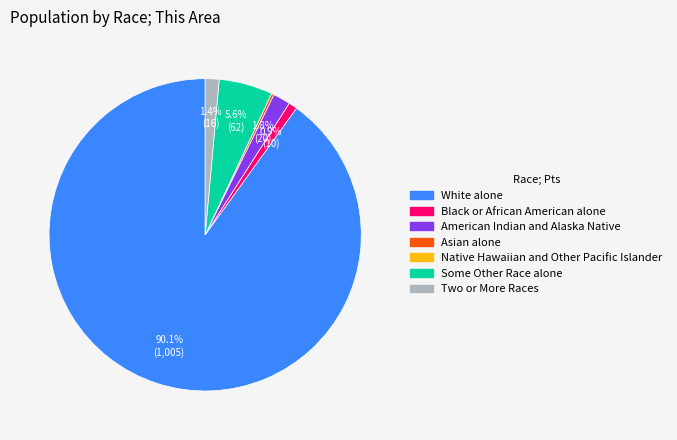

Is the sum of White alone and American Indian and Alaska Native greater than half?

Yes